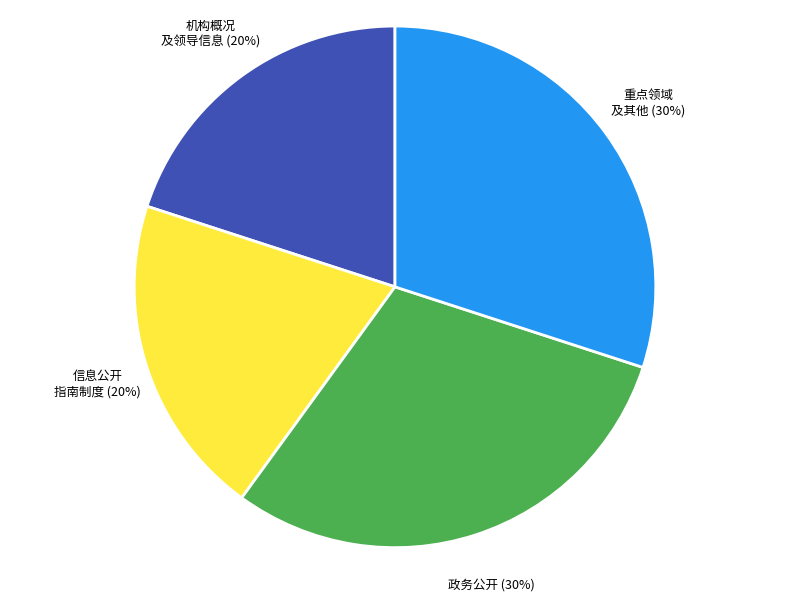

Count the number of slices in the pie.

4